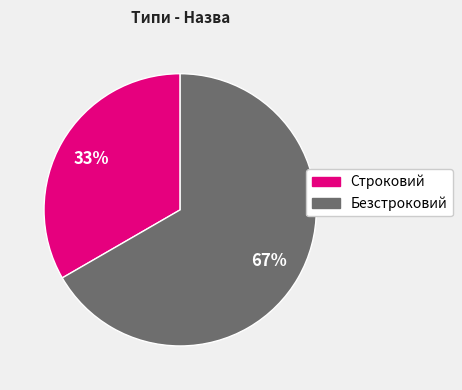

Do Строковий and Безстроковий together represent more than half of the pie?

Yes